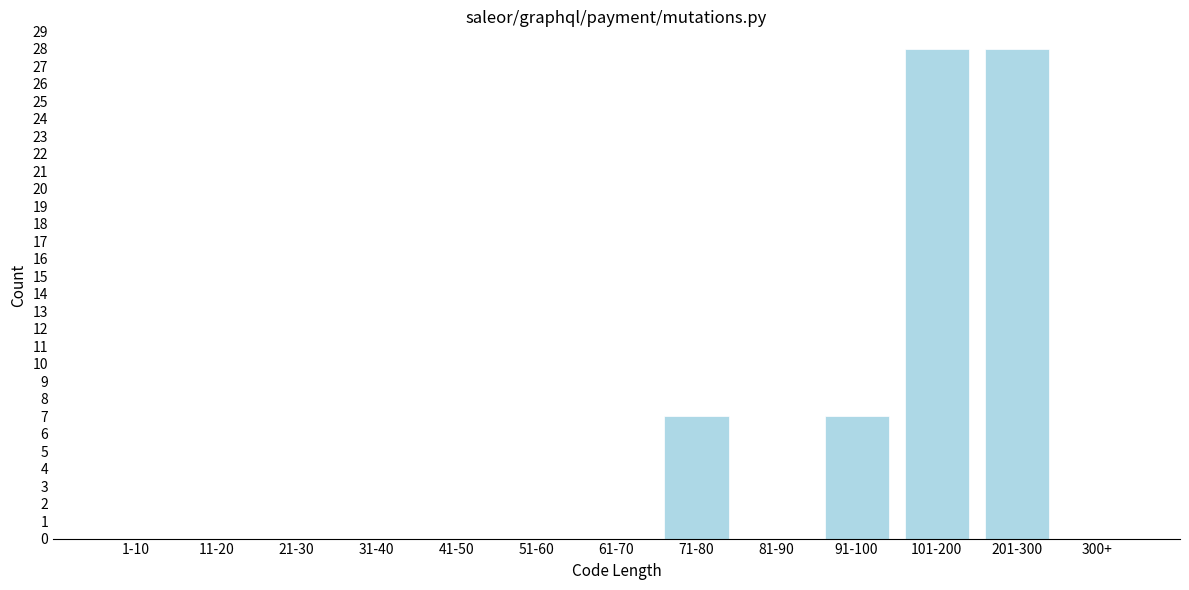

Reading left to right, what are all the values shown in this chart?

1-10=0	11-20=0	21-30=0	31-40=0	41-50=0	51-60=0	61-70=0	71-80=7	81-90=0	91-100=7	101-200=28	201-300=28	300+=0